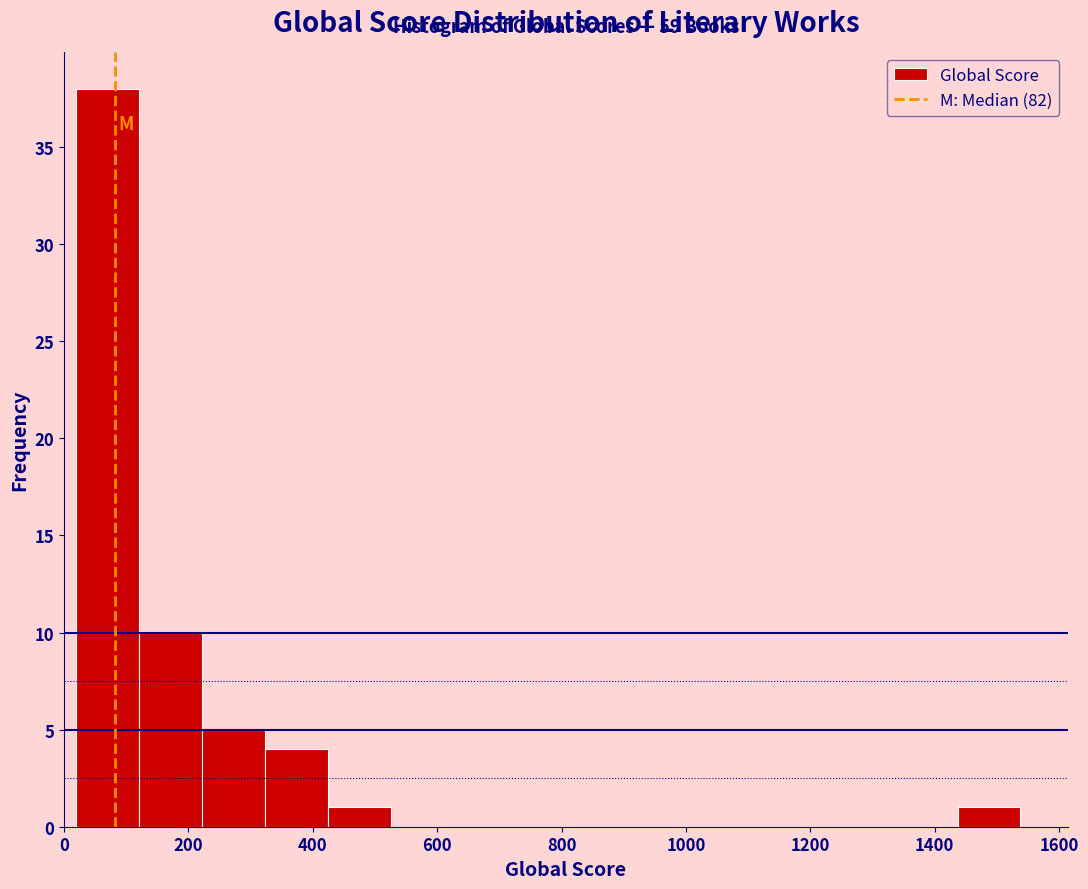

Over which range of the x-axis is the bar tallest?

20 to 120